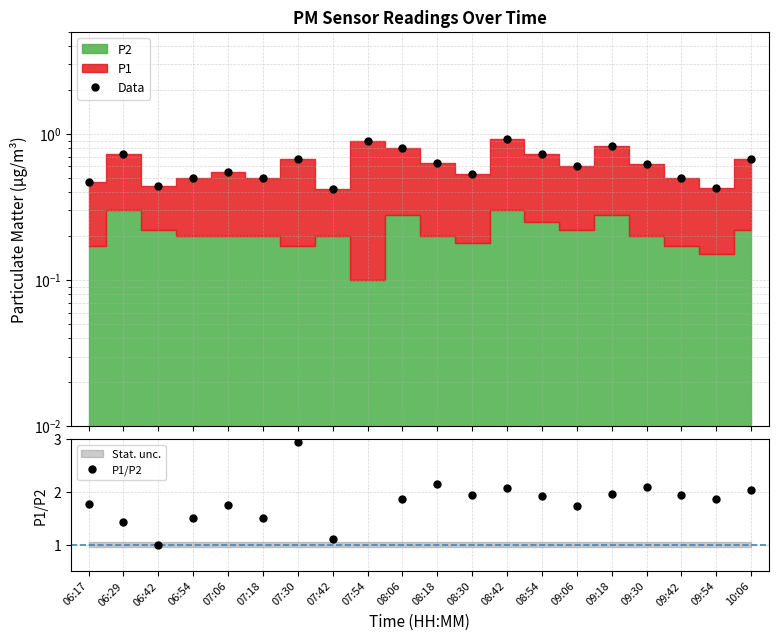

True or false: P1/P2 has a value of 1.1 at 07:42.

True